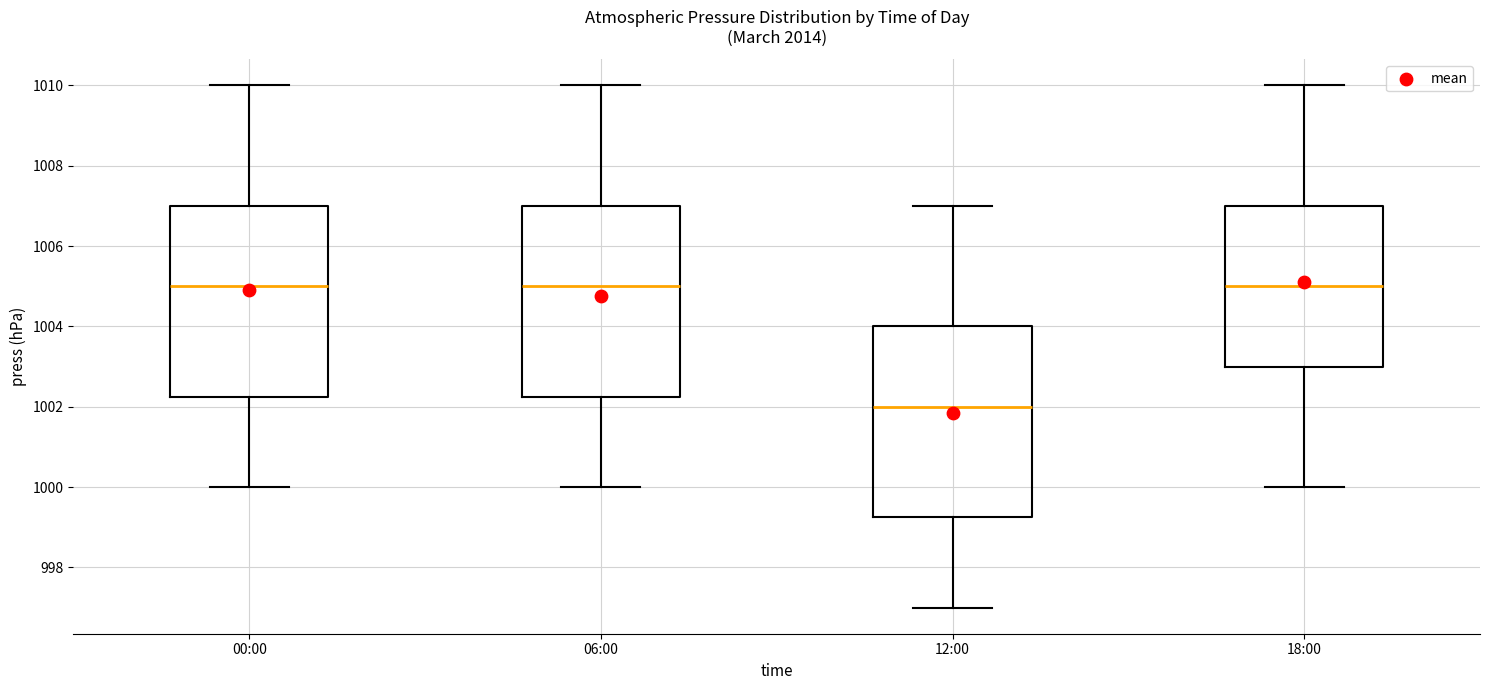

Reading left to right, read every box against the y-axis: the position of its median line, the range the box covers, and the ends of its whiskers. The values are not printed on the chart, so give them approximately, as read against the axis.

00:00: median 1005.0, box 1002.2 to 1007.0, whiskers 1000.0 to 1010.0
06:00: median 1005.0, box 1002.2 to 1007.0, whiskers 1000.0 to 1010.0
12:00: median 1002.0, box 999.2 to 1004.0, whiskers 997.0 to 1007.0
18:00: median 1005.0, box 1003.0 to 1007.0, whiskers 1000.0 to 1010.0